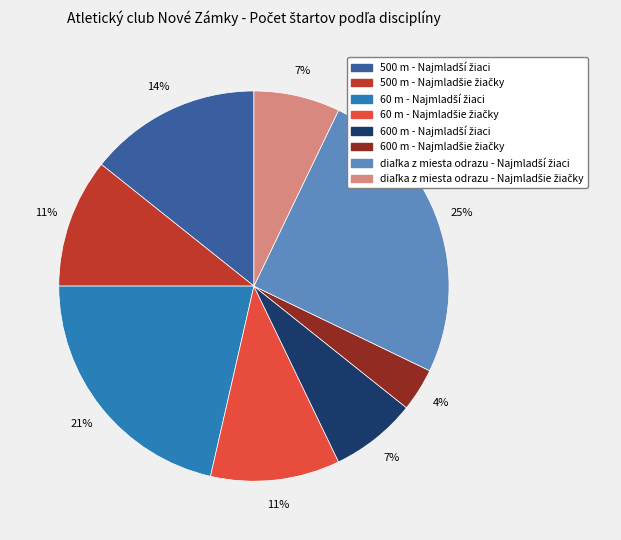

Is there a majority slice in this chart?

No